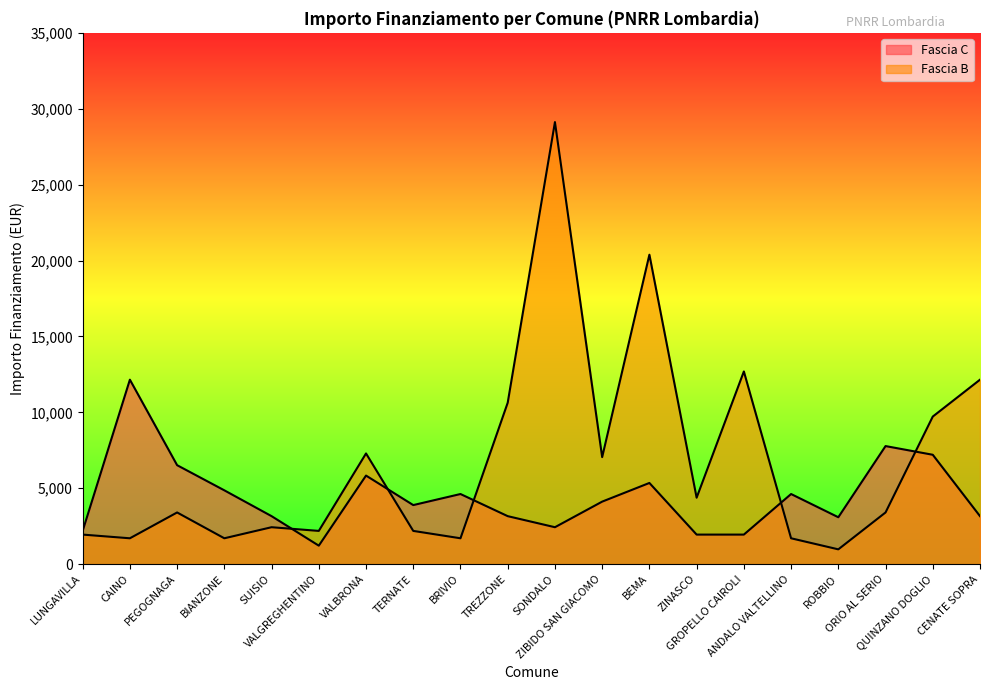

Which has a higher value, QUINZANO DOGLIO or VALBRONA?

QUINZANO DOGLIO